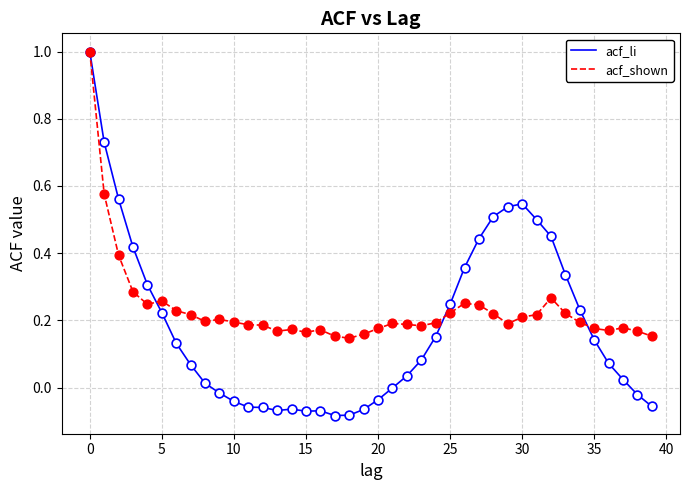

Which series has the widest spread of values?

acf_li